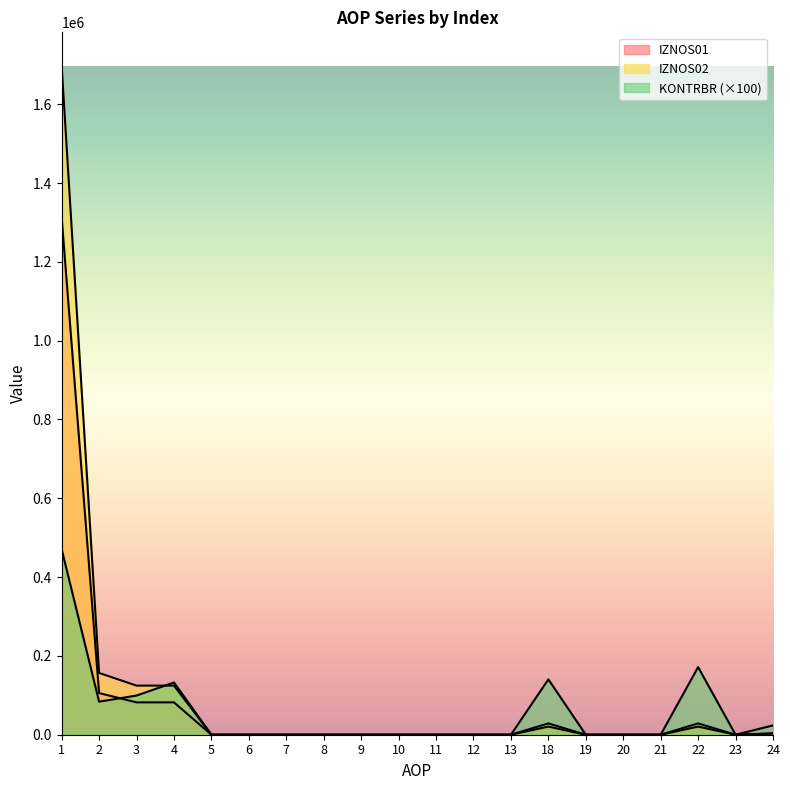

What is the difference between the second highest and second lowest values in the IZNOS02 series?

156793.5